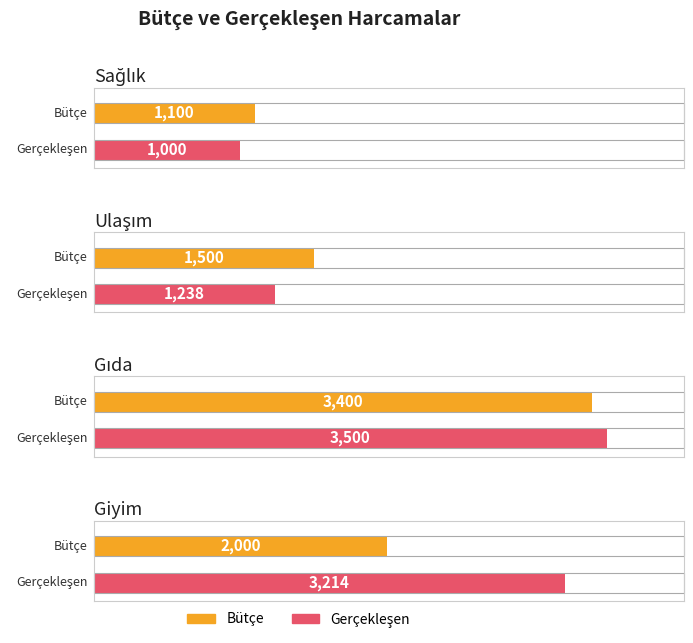

What is the approximate value of Gerçekleşen at Sağlık, to the nearest 50?

1000